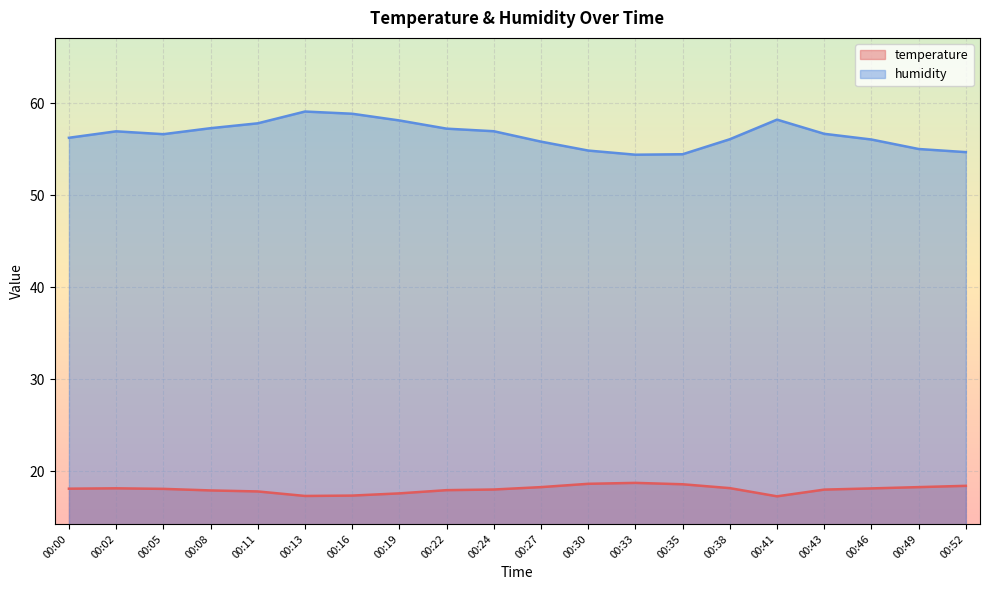

Where is the first local minimum for humidity?

00:05